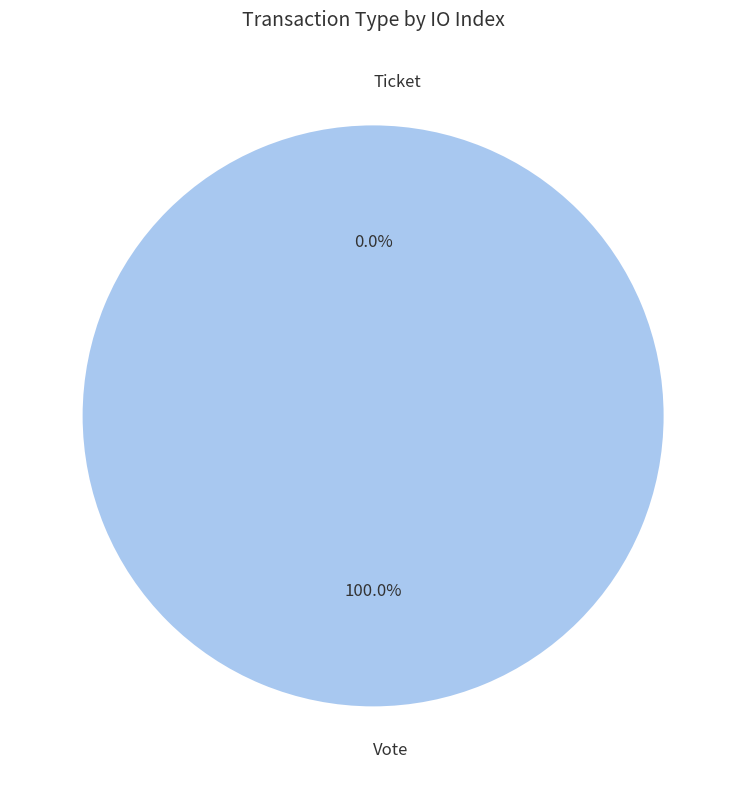

How much of the chart is everything except Ticket?

100.0%